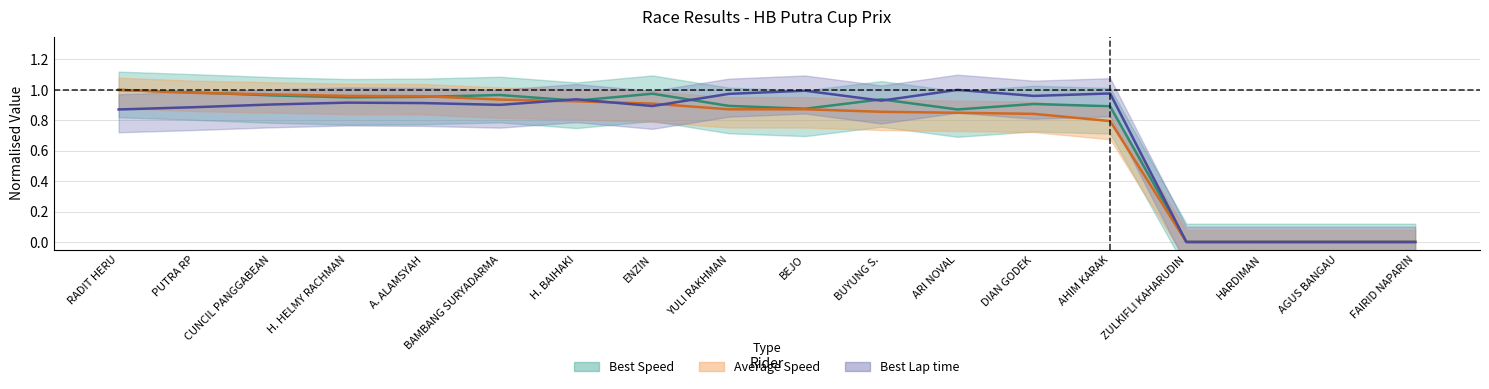

What position from the right is ENZIN?

11